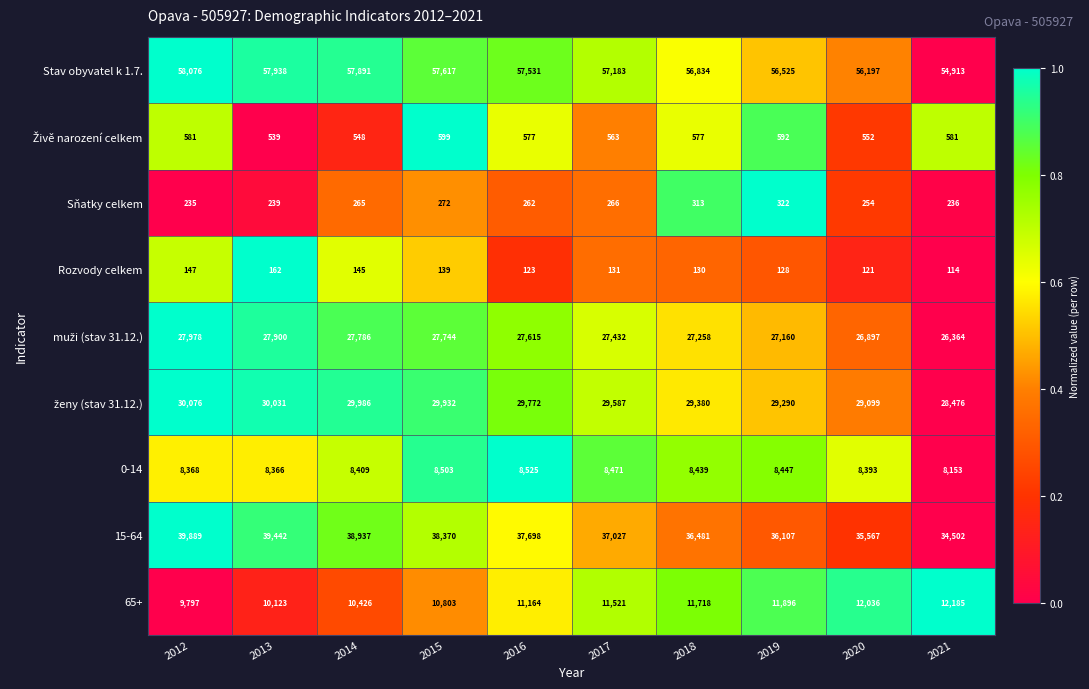

Count the number of categories in the chart.

10